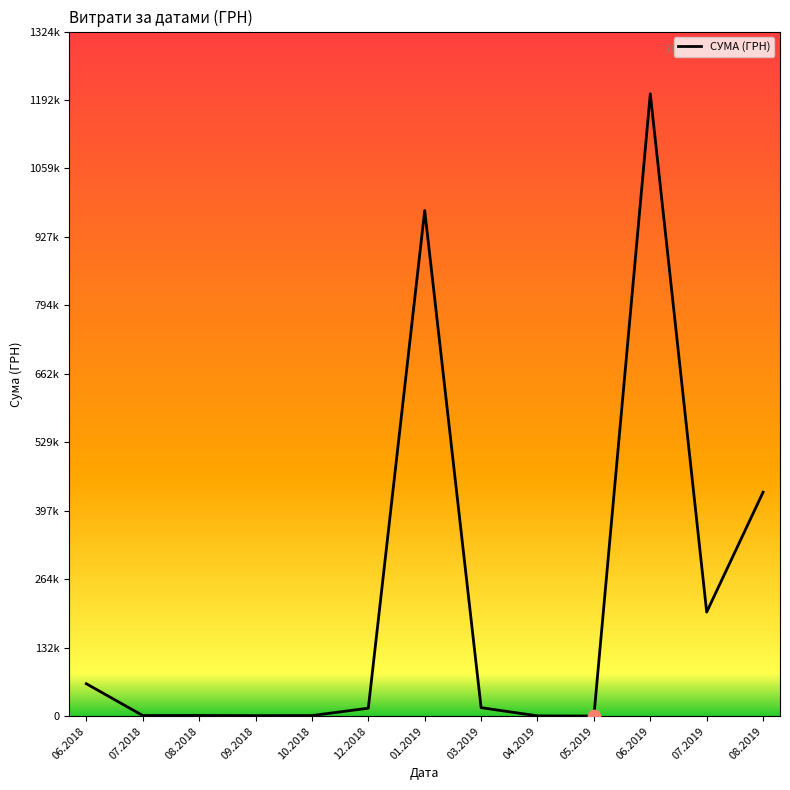

Does the chart have visible grid lines?

No